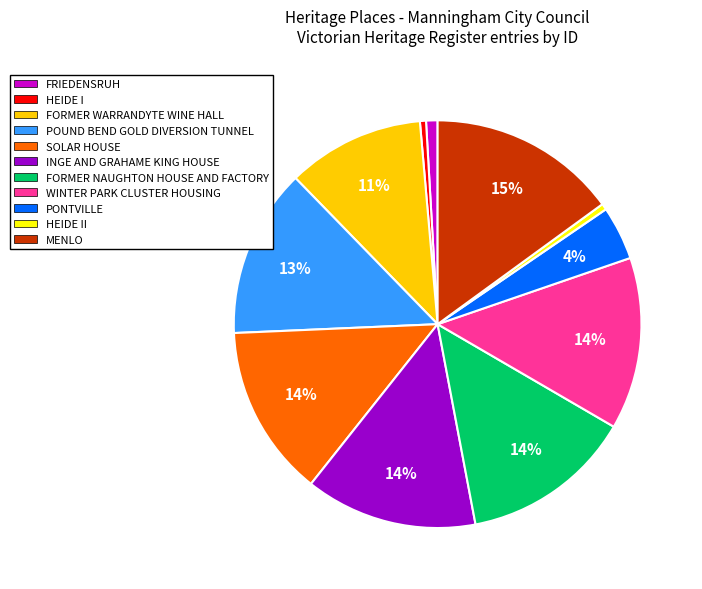

Count the number of slices in the pie.

11